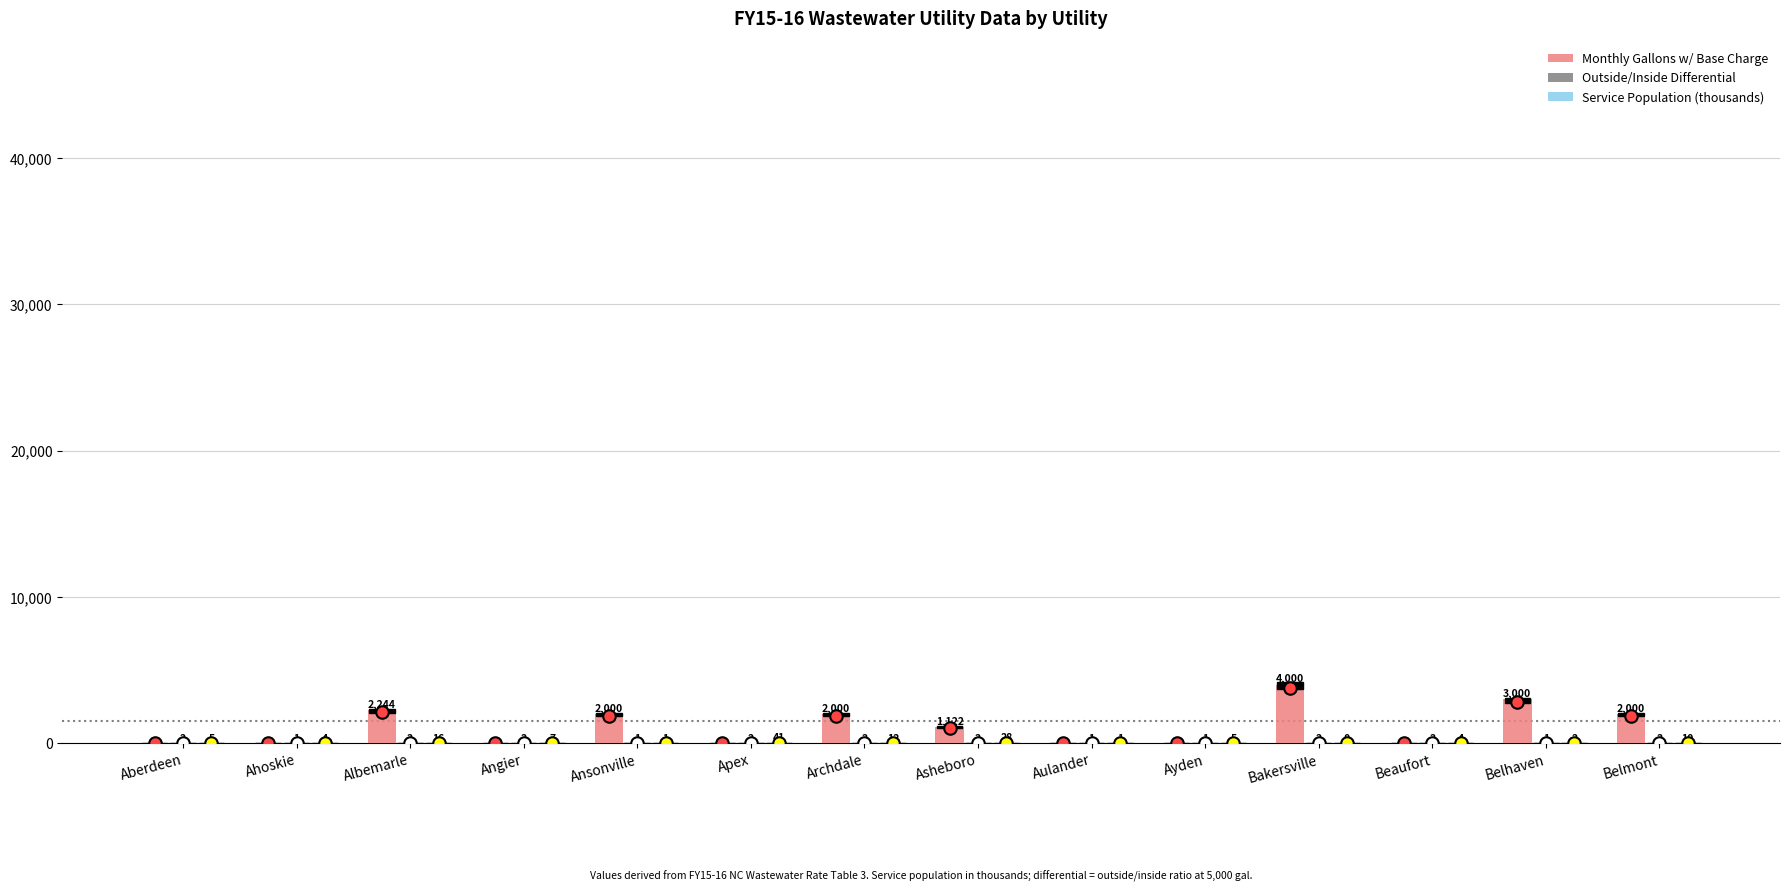

The value of Monthly Gallons w/ Base Charge at Aulander is 2706.4. True or false?

False